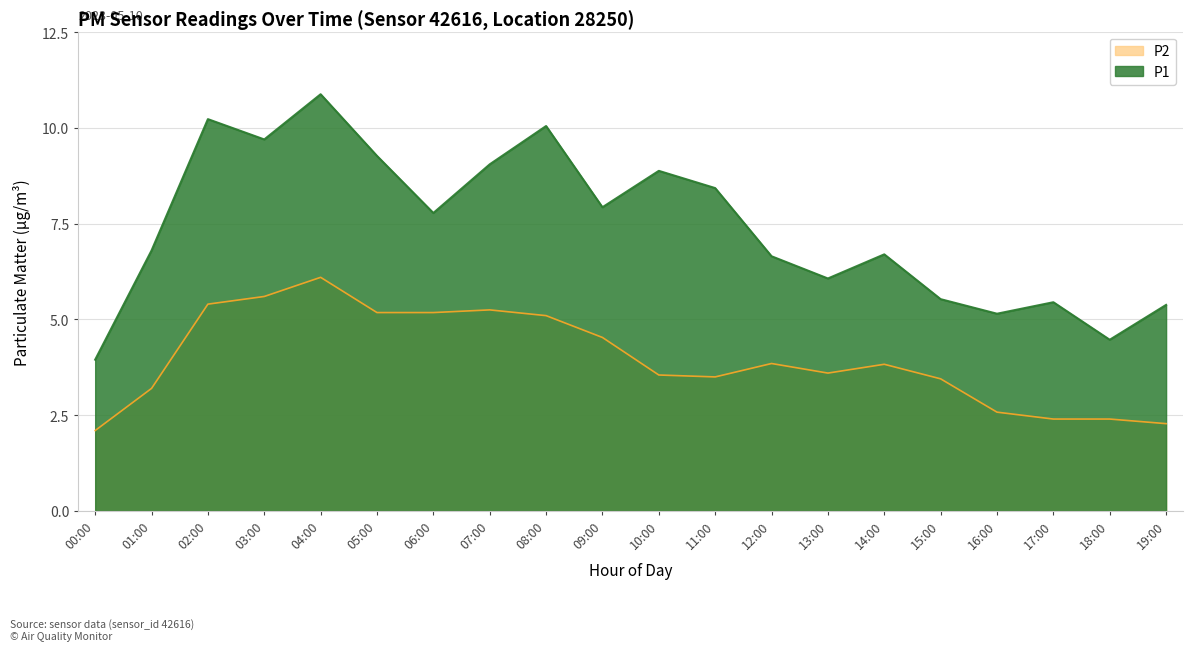

In P2, how many points are lower than both neighbors (excluding endpoints)?

2